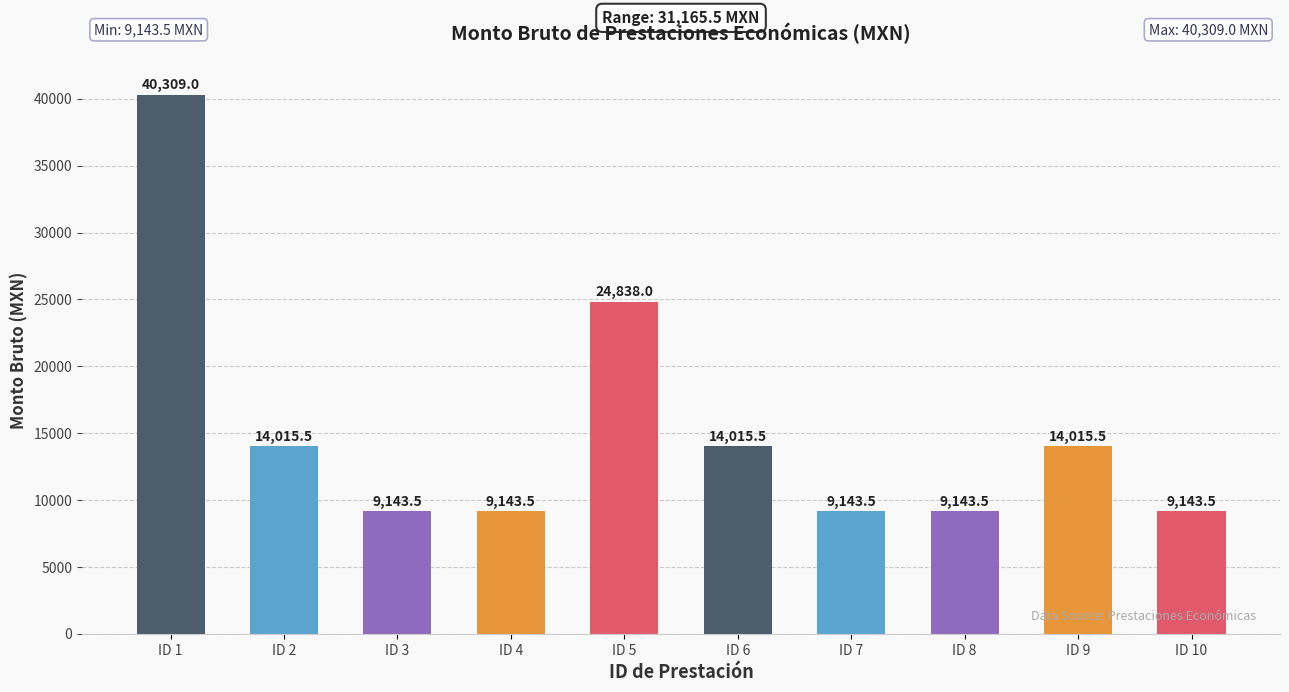

What is the smallest value displayed?

9143.5